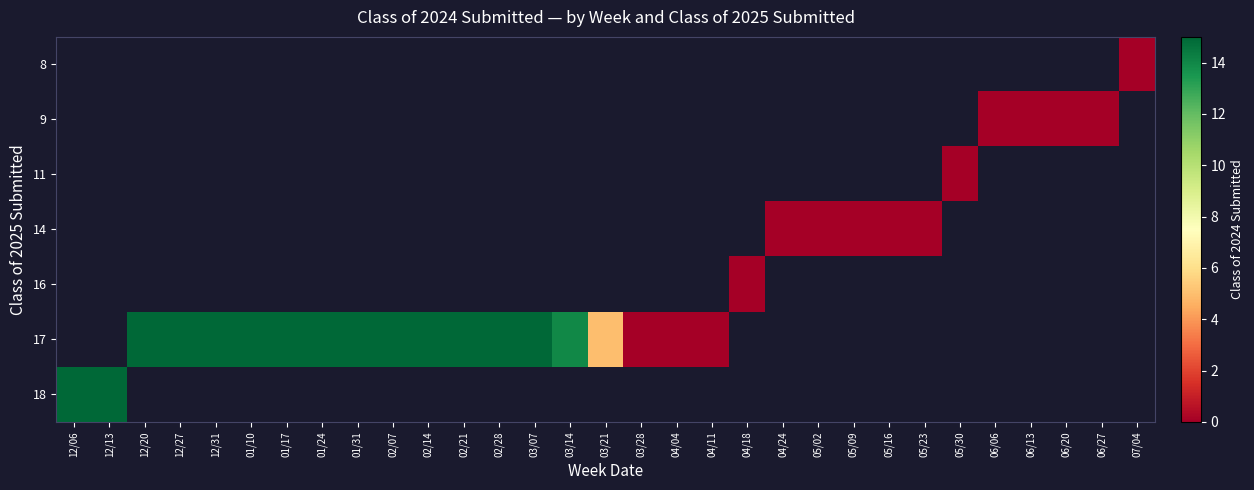

List the series in order of their peak value, lowest first.

8, 9, 11, 14, 16, 17, 18